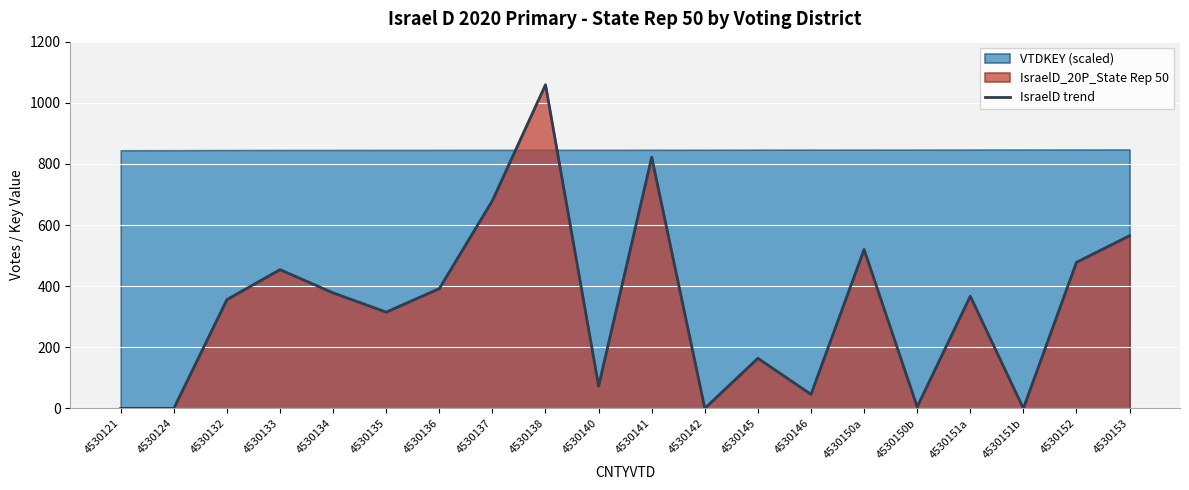

What position from the left is 4530132?

3